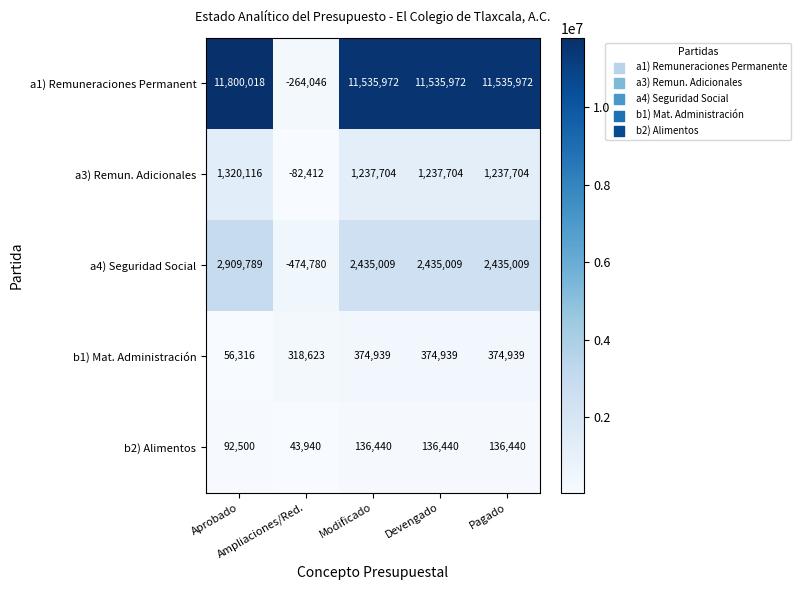

At which category does the chart reach its peak across all series?

Aprobado